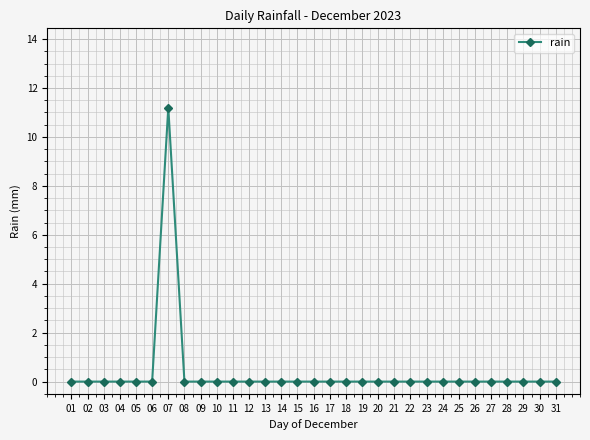

Is this an area chart (filled region under the line)?

No